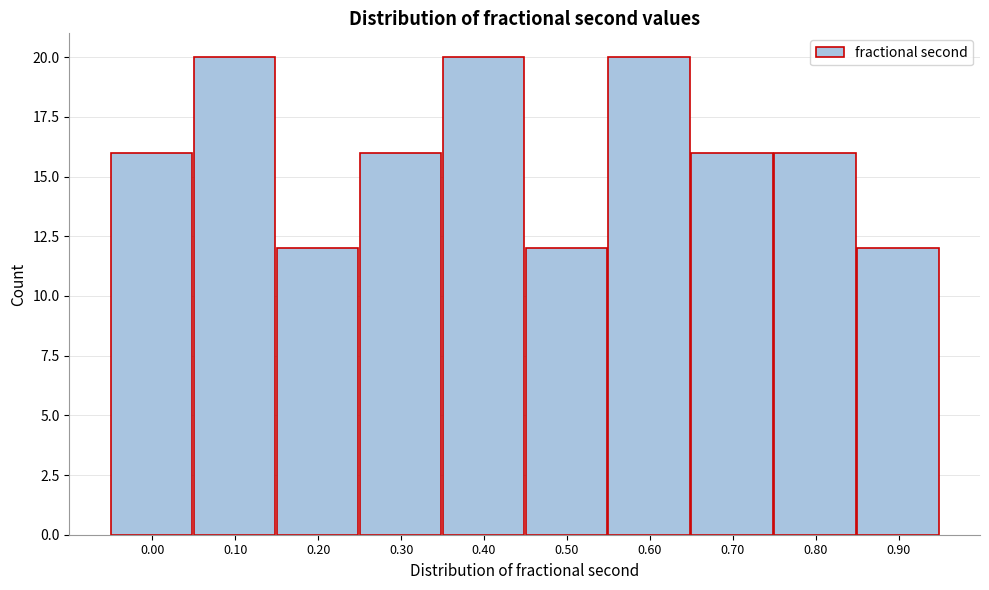

Reading left to right, what are all the values shown in this chart?

0.00=16	0.10=20	0.20=12	0.30=16	0.40=20	0.50=12	0.60=20	0.70=16	0.80=16	0.90=12